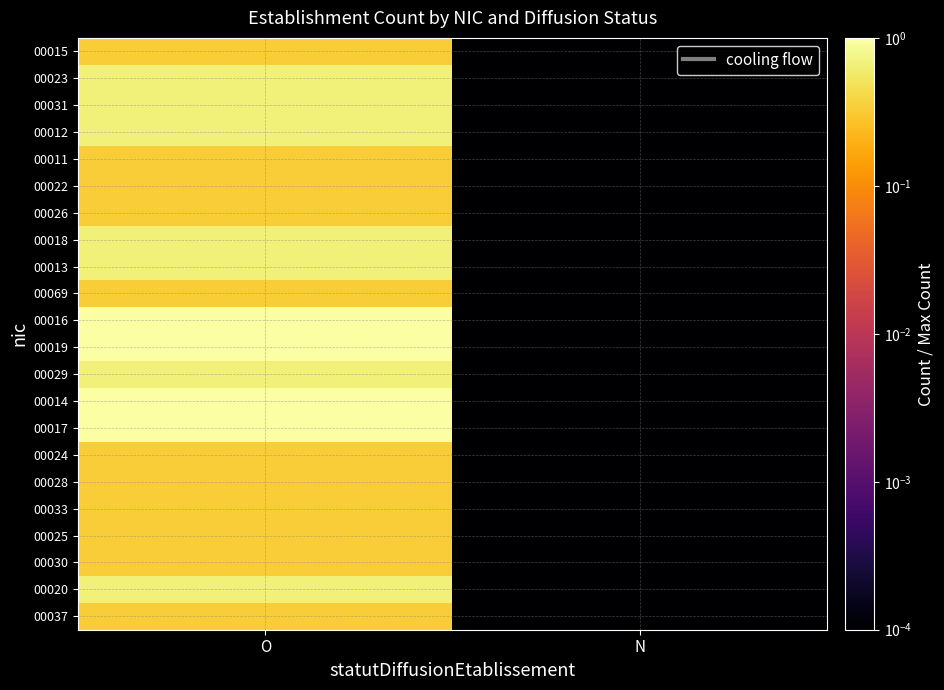

Reading right to left, transcribe all the data shown in this chart.

00015: N=0.0	O=0.3
00023: N=0.0	O=0.7
00031: N=0.0	O=0.7
00012: N=0.0	O=0.7
00011: N=0.0	O=0.3
00022: N=0.0	O=0.3
00026: N=0.0	O=0.3
00018: N=0.0	O=0.7
00013: N=0.0	O=0.7
00069: N=0.0	O=0.3
00016: N=0.0	O=1.0
00019: N=0.0	O=1.0
00029: N=0.0	O=0.7
00014: N=0.0	O=1.0
00017: N=0.0	O=1.0
00024: N=0.0	O=0.3
00028: N=0.0	O=0.3
00033: N=0.0	O=0.3
00025: N=0.0	O=0.3
00030: N=0.0	O=0.3
00020: N=0.0	O=0.7
00037: N=0.0	O=0.3